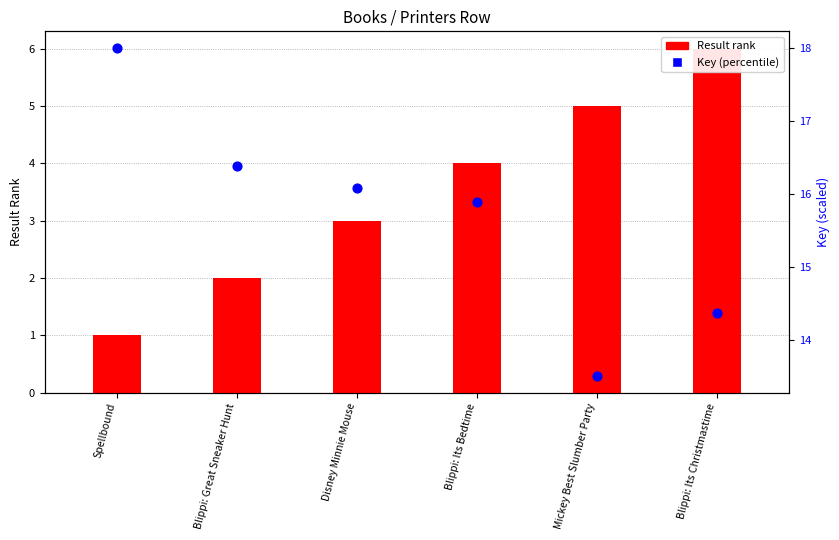

What are all the series names shown in the legend?

Result rank, Key (percentile)